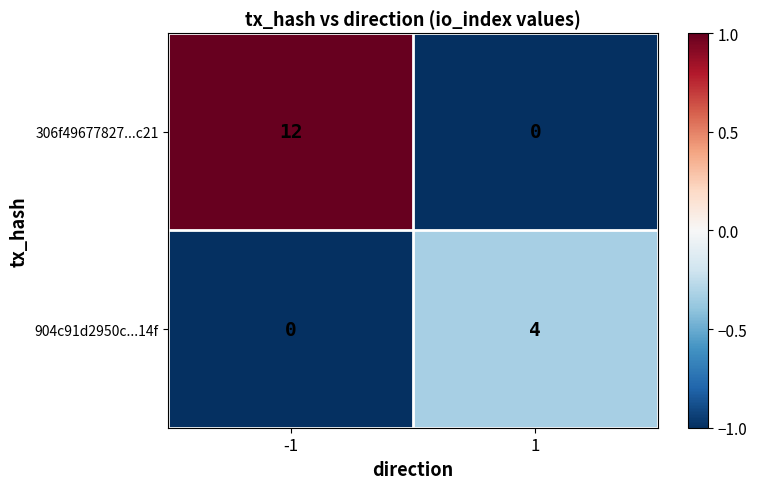

Is it true that 904c91d2950c...14f equals 0 at -1?

True